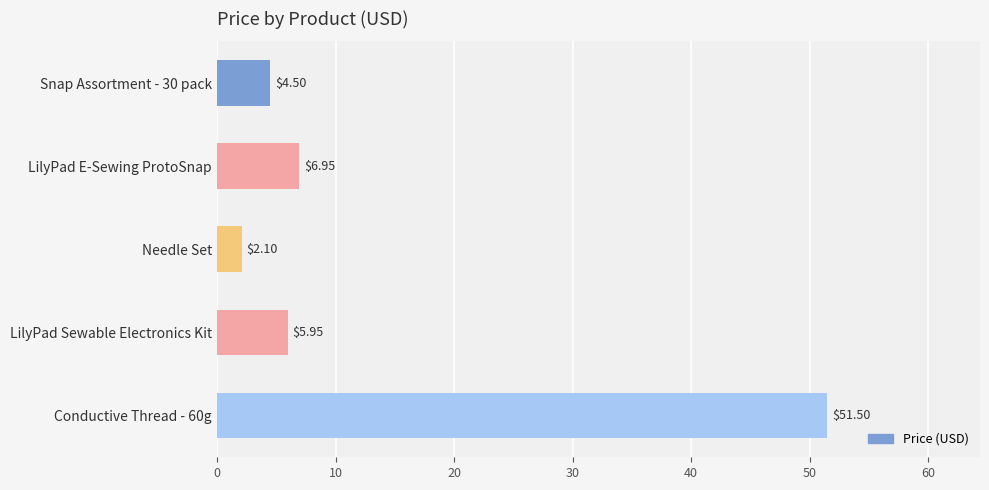

Count the number of categories in the chart.

5